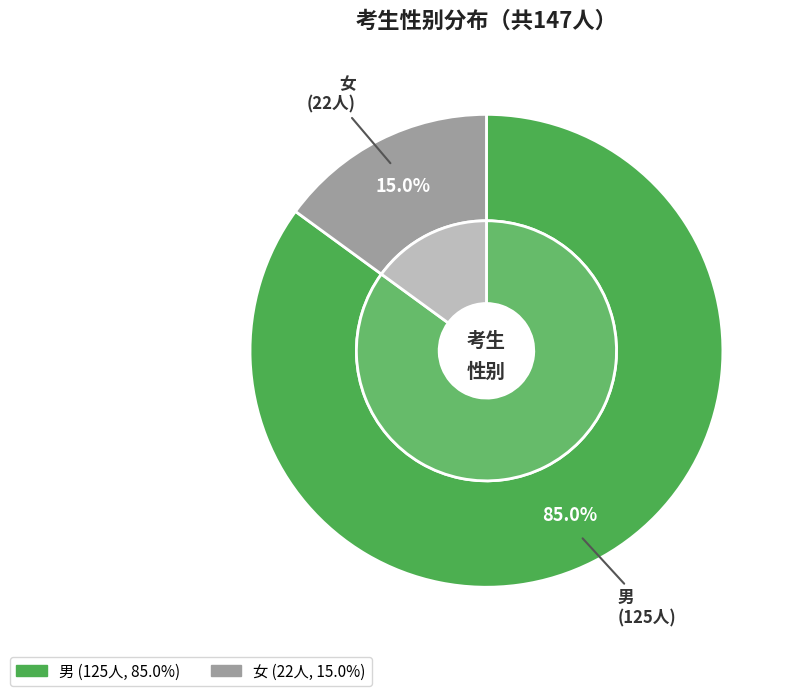

Count the number of slices in the pie.

2